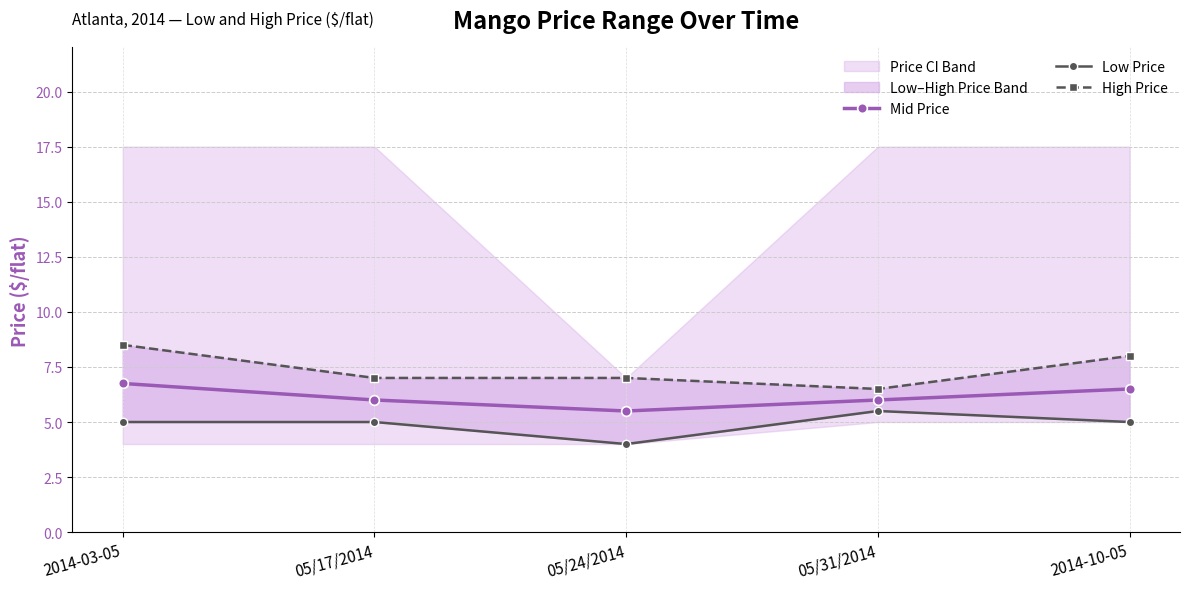

Does the chart have visible grid lines?

Yes